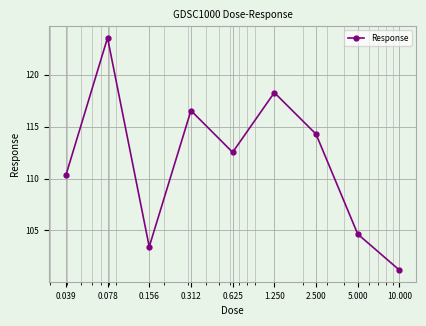

How many interior local valleys (lower than both neighbors) does the data have?

2